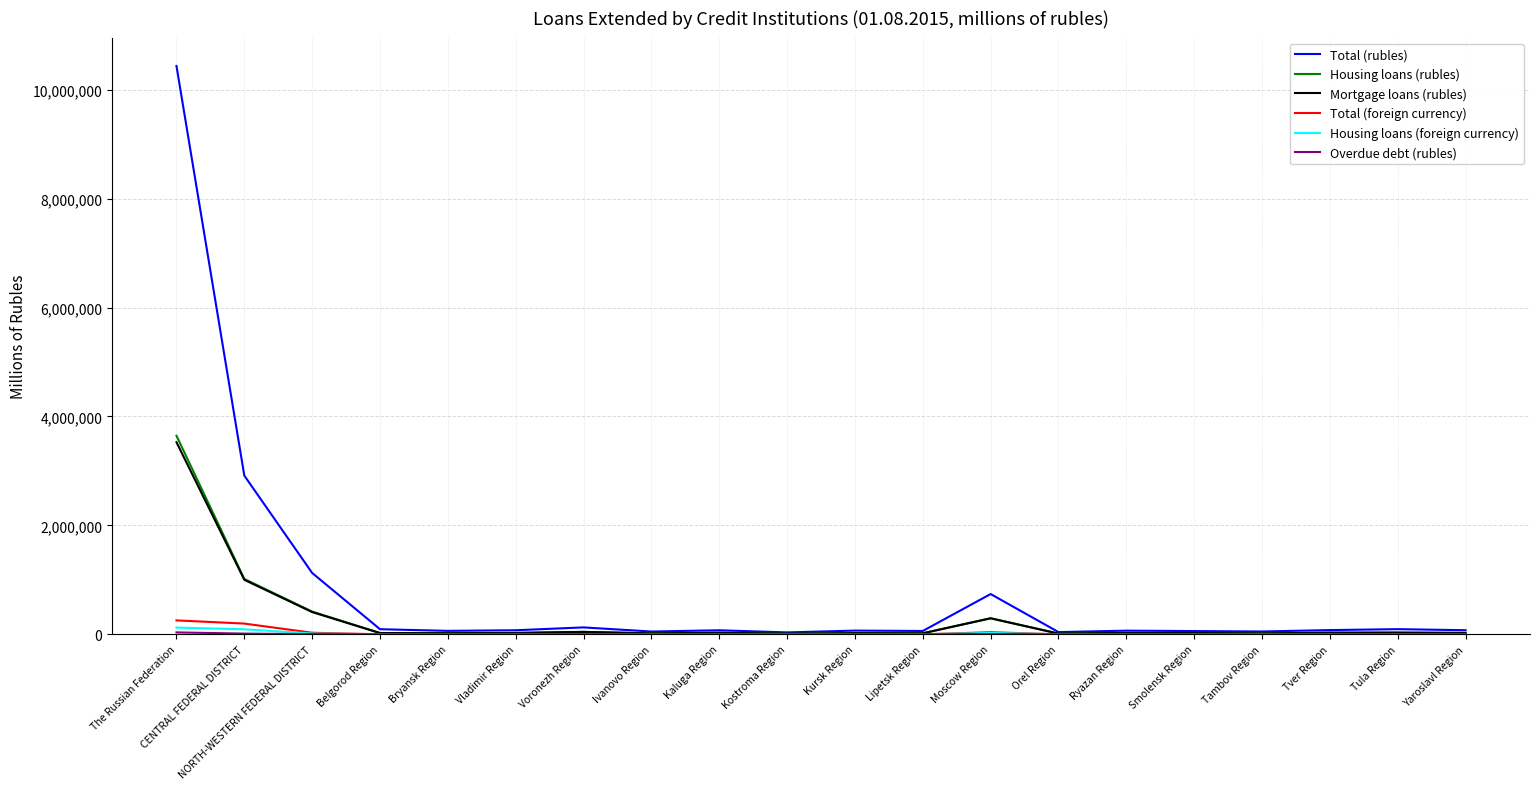

At which category does the chart reach its peak across all series?

The Russian Federation